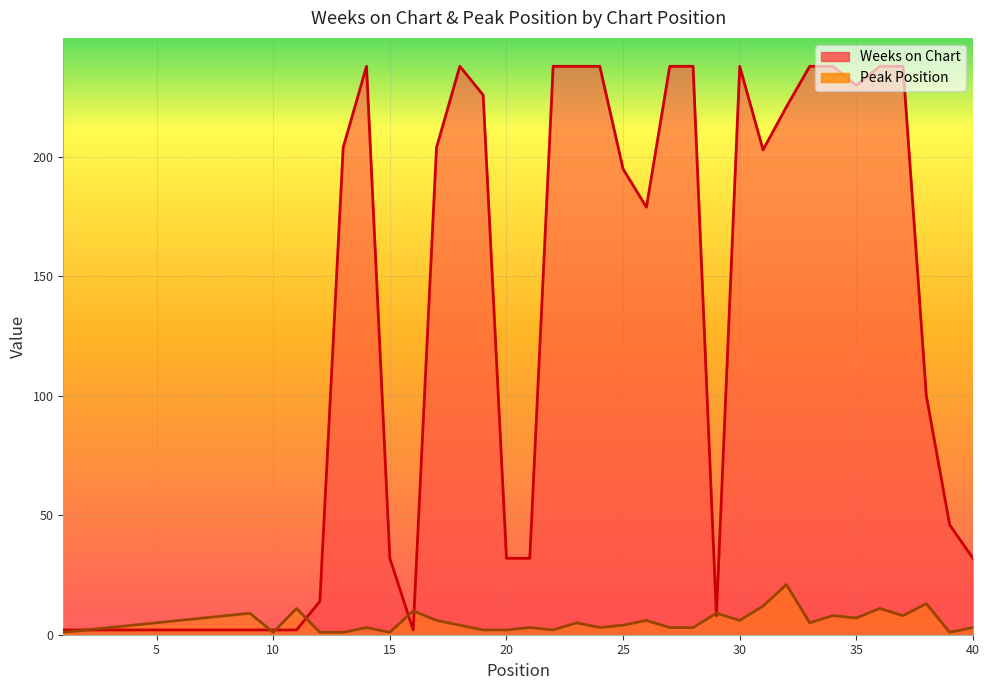

At 18, list the series in order from largest to smallest.

Weeks on Chart, Peak Position